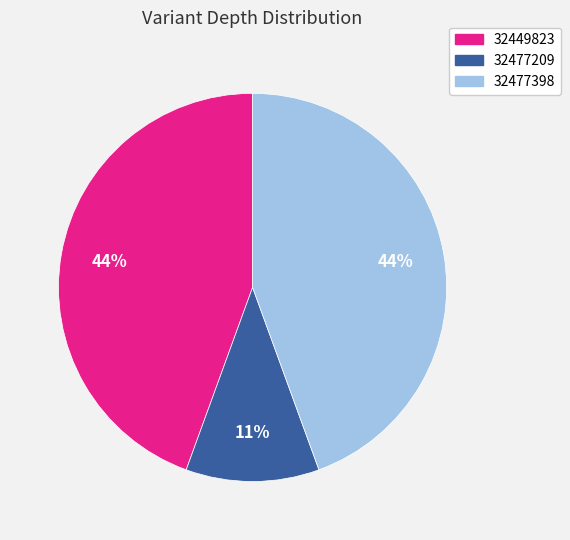

To the nearest percent, what is the average slice percentage?

33%